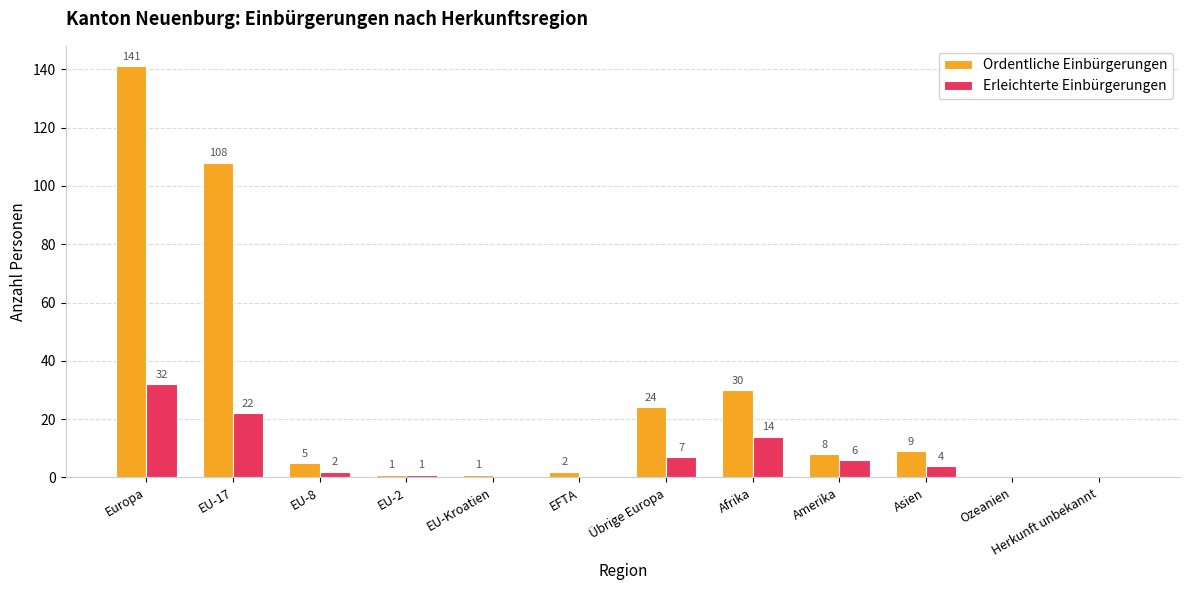

Which series has the largest total across all categories?

Ordentliche Einbürgerungen